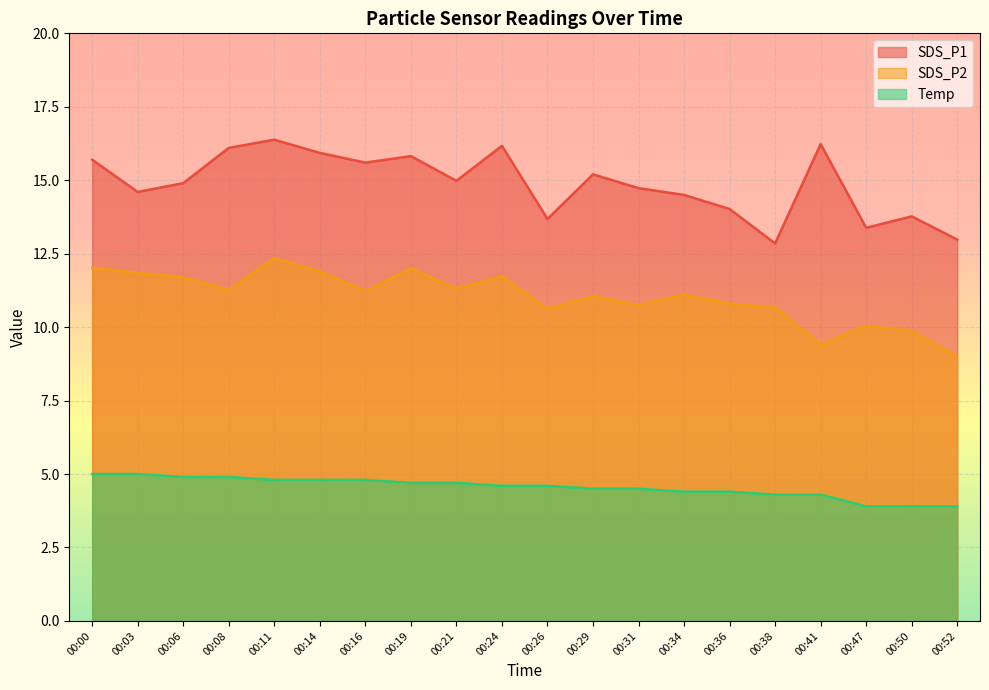

What is the total value across all series at 00:08?

32.3